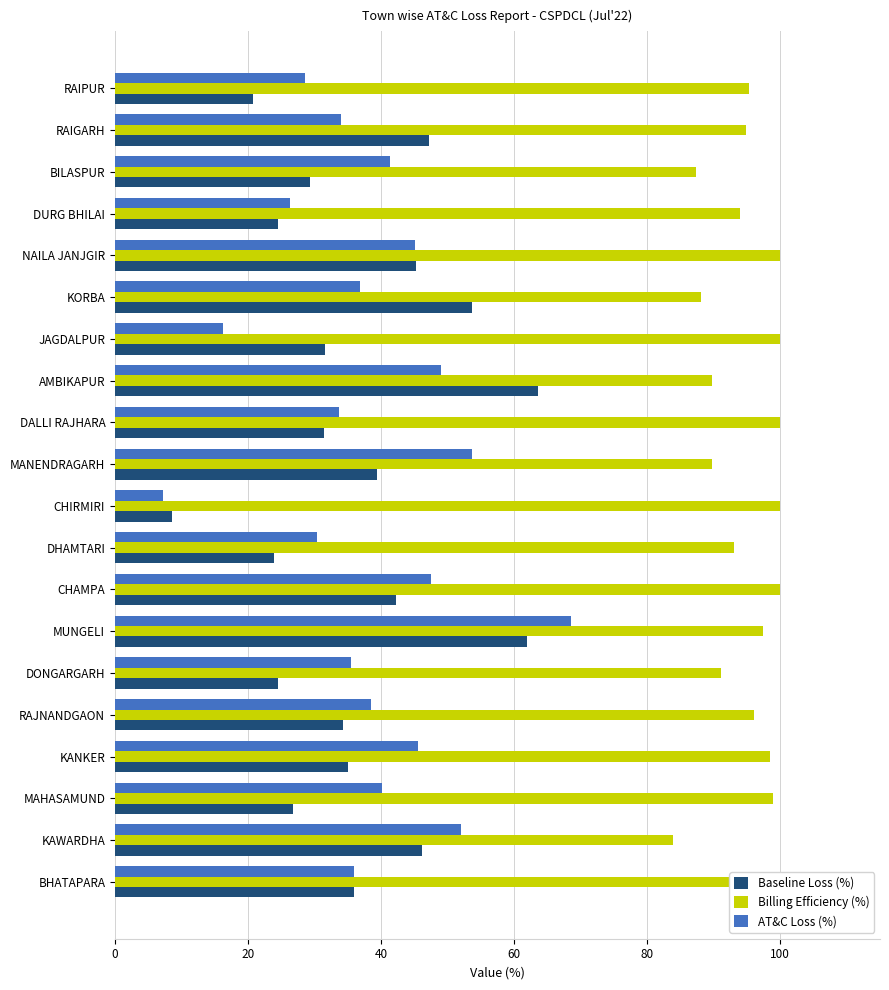

Which category has the lowest value in the Billing Efficiency (%) series?

KAWARDHA